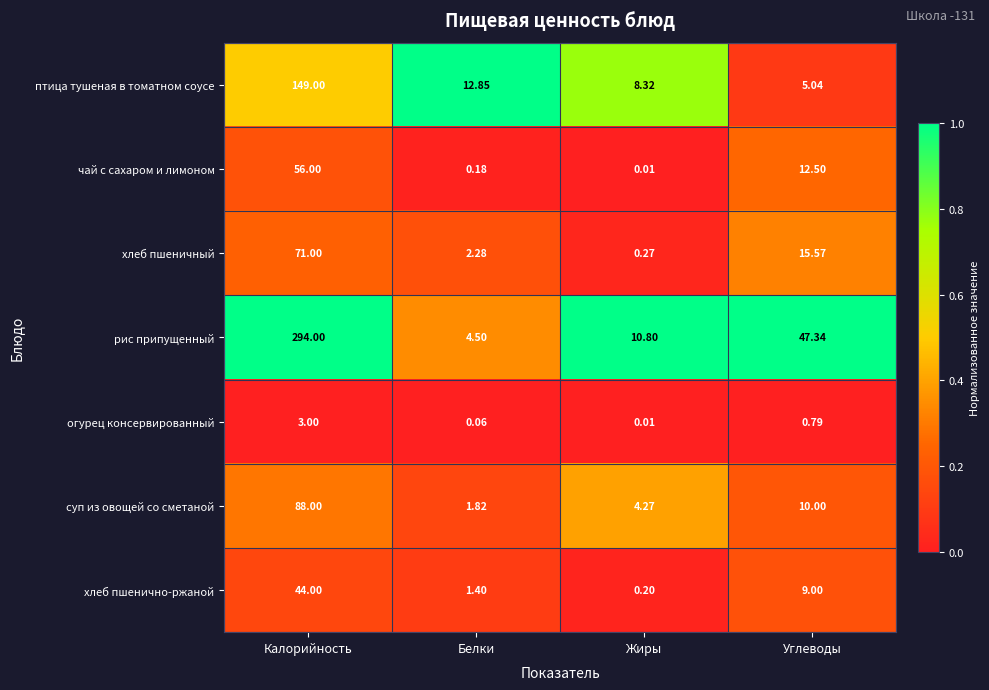

At which category does the chart reach its peak across all series?

Калорийность